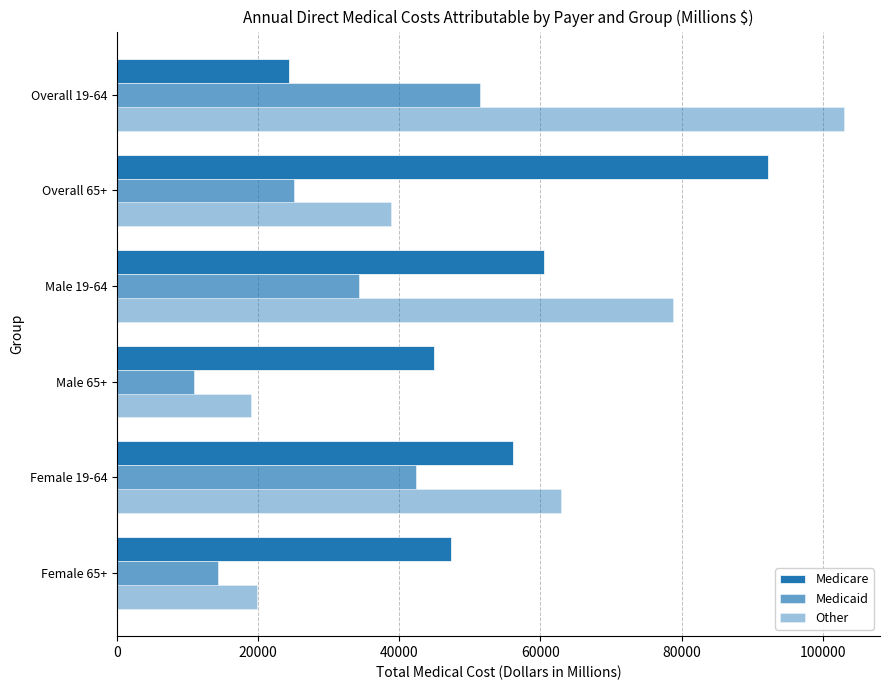

What is the minimum value shown in the chart?

10883.9